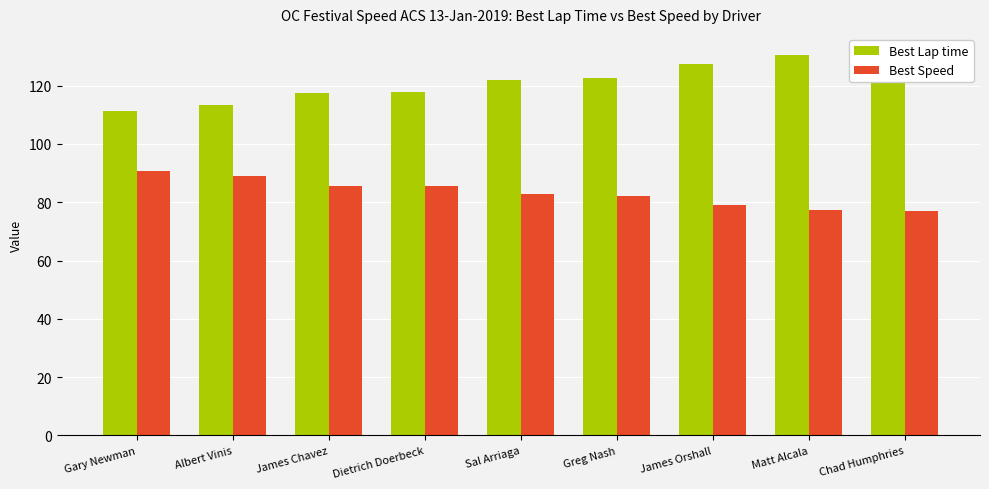

How many values in the Best Speed series exceed 82?

6